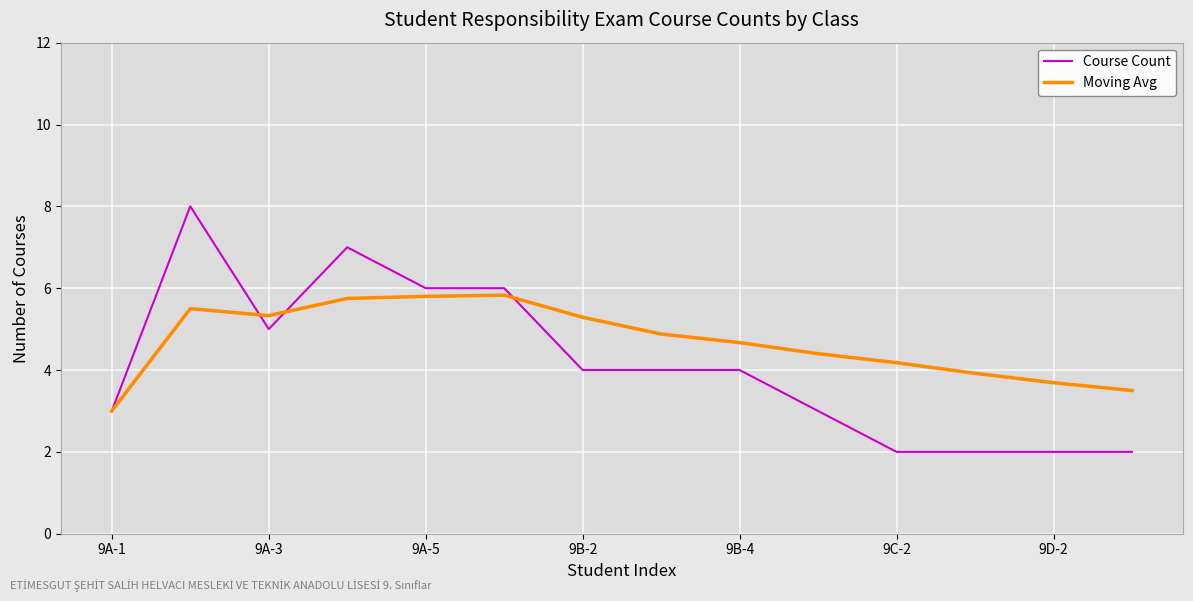

Which series has the largest total across all categories?

Moving Avg